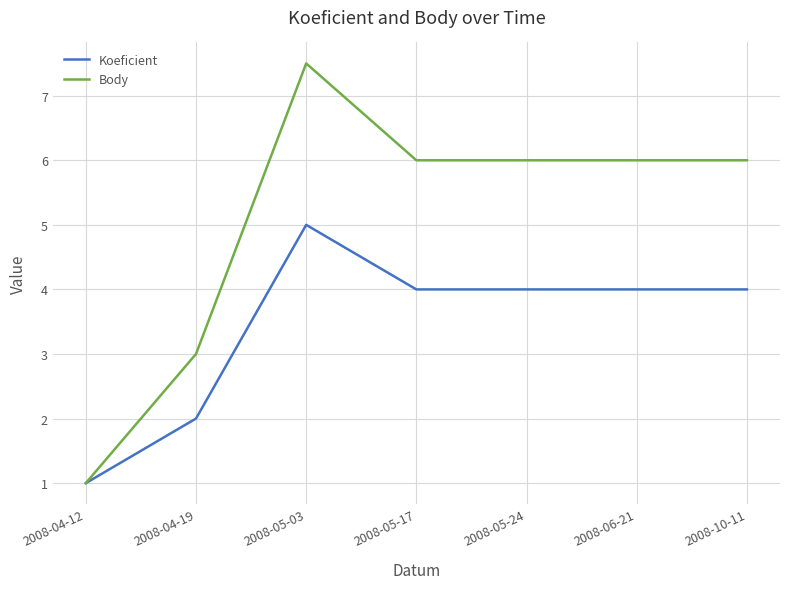

At how many categories does at least one series exceed 2?

6